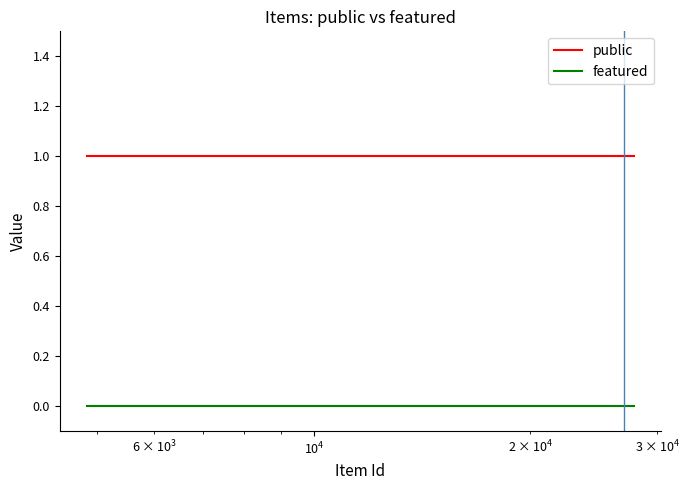

True or false: featured and public cross at least once.

False